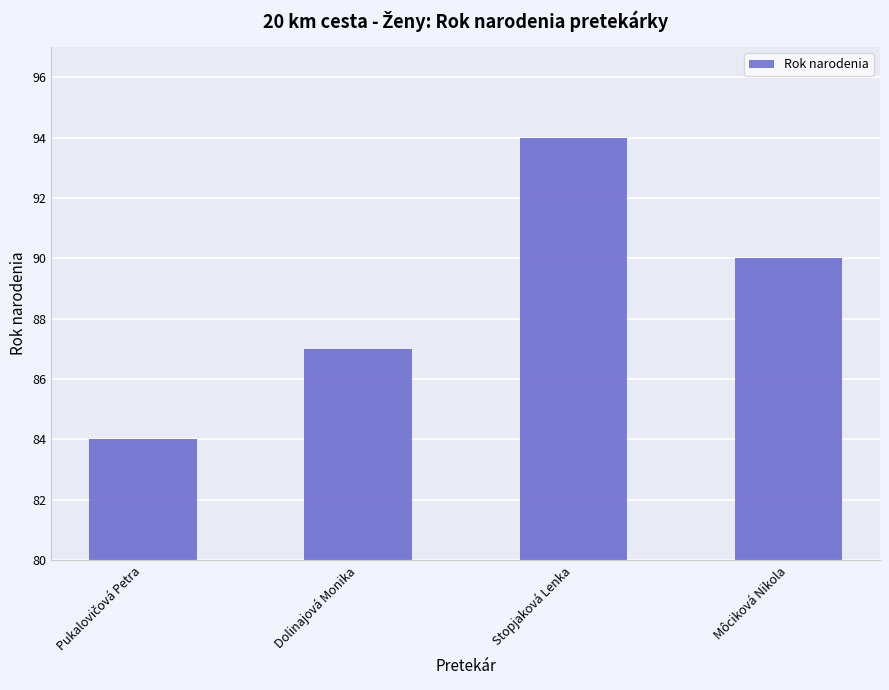

What is the sum of all values?

355